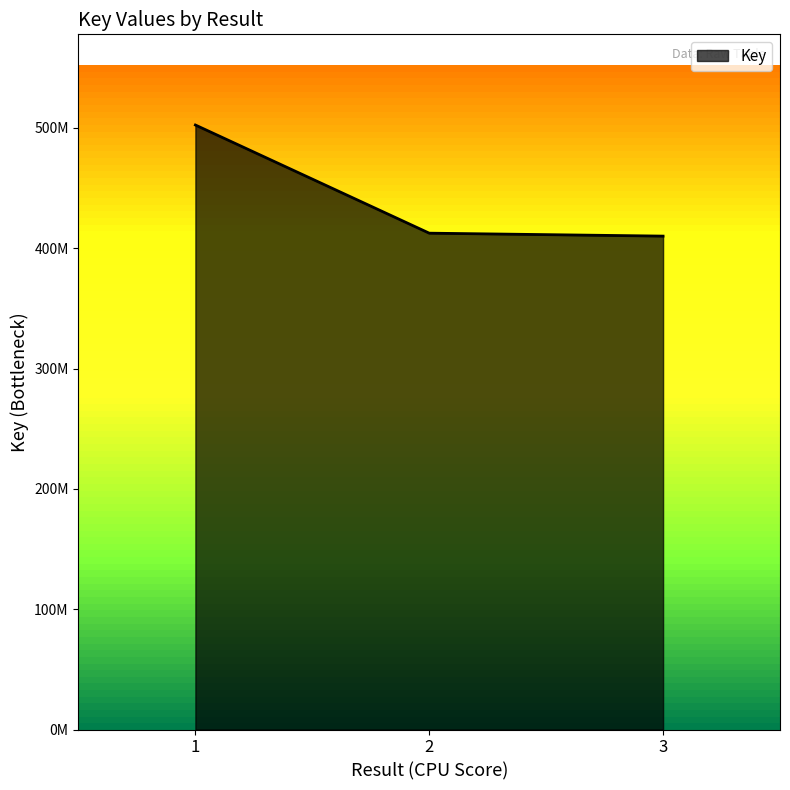

Does the chart have visible grid lines?

No